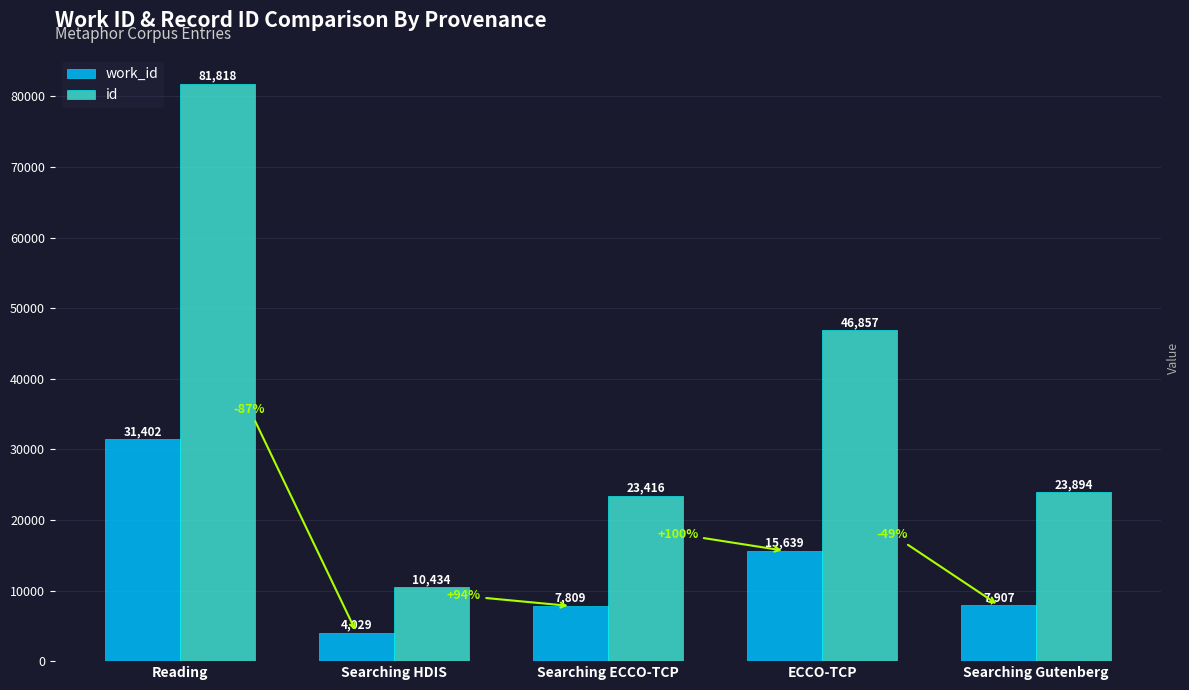

What is the difference between the maximum and minimum values in the id series?

71384